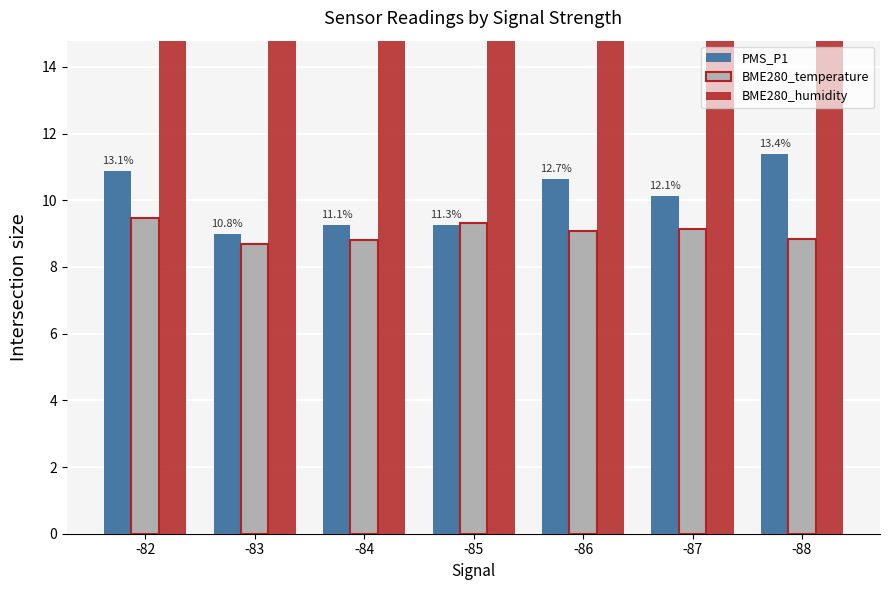

Reading left to right, what are all the values shown in this chart?

PMS_P1: -82=10.9	-83=9.0	-84=9.2	-85=9.2	-86=10.6	-87=10.1	-88=11.4
BME280_temperature: -82=9.5	-83=8.7	-84=8.8	-85=9.3	-86=9.1	-87=9.1	-88=8.8
BME280_humidity: -82=62.5	-83=65.3	-84=65.1	-85=63.7	-86=64.2	-87=64.4	-88=64.8